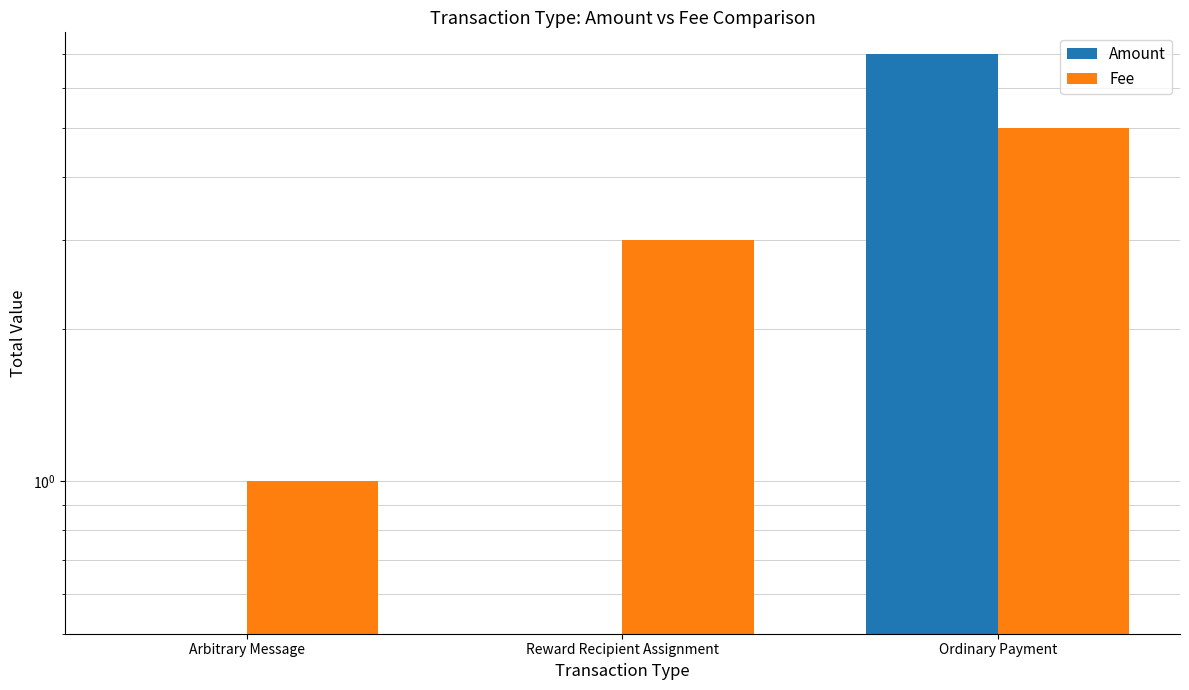

List the labels in order of Fee value, smallest first.

Arbitrary Message, Reward Recipient Assignment, Ordinary Payment